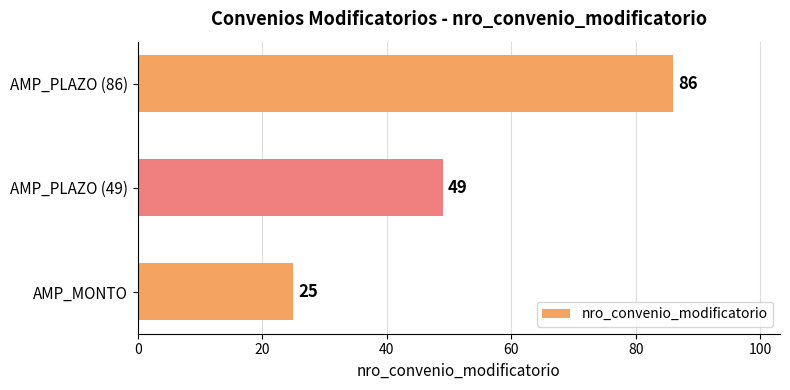

Between AMP_MONTO and AMP_PLAZO (86), which is larger?

AMP_PLAZO (86)